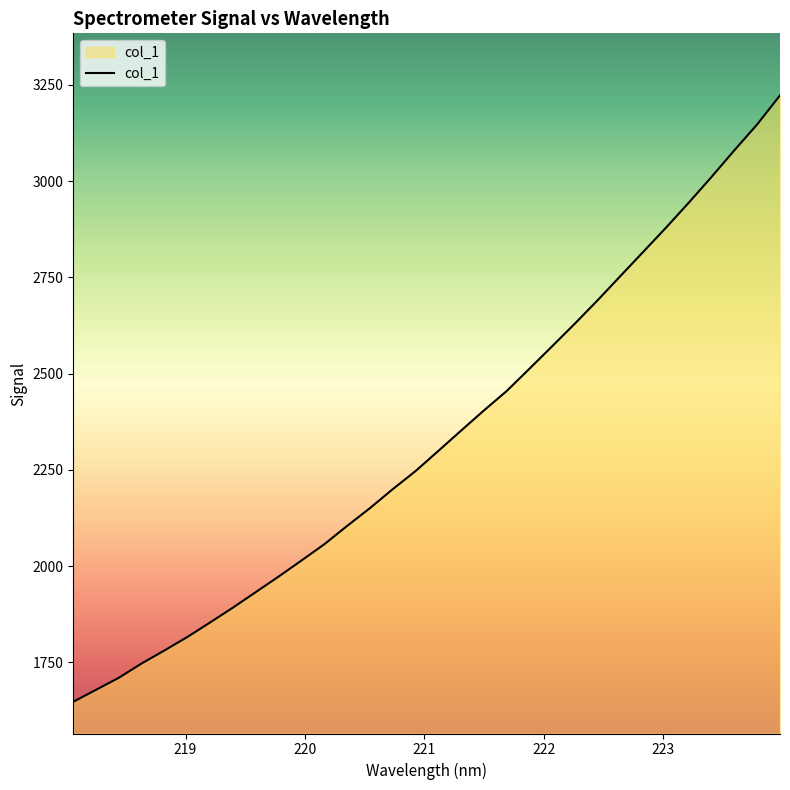

What is the difference between the maximum and minimum values?

1575.2